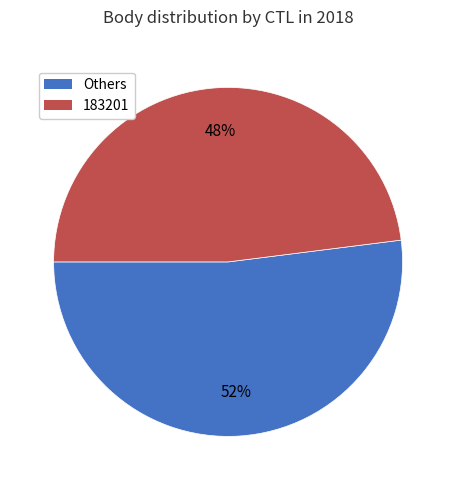

To the nearest percent, what is the difference between the largest and smallest slice percentages?

4%